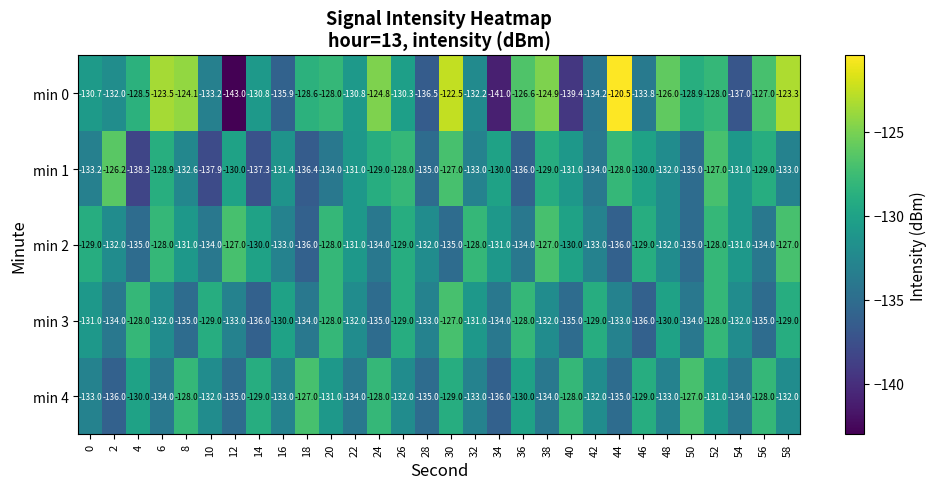

The value of min 2 at 18 is -136.0. True or false?

True